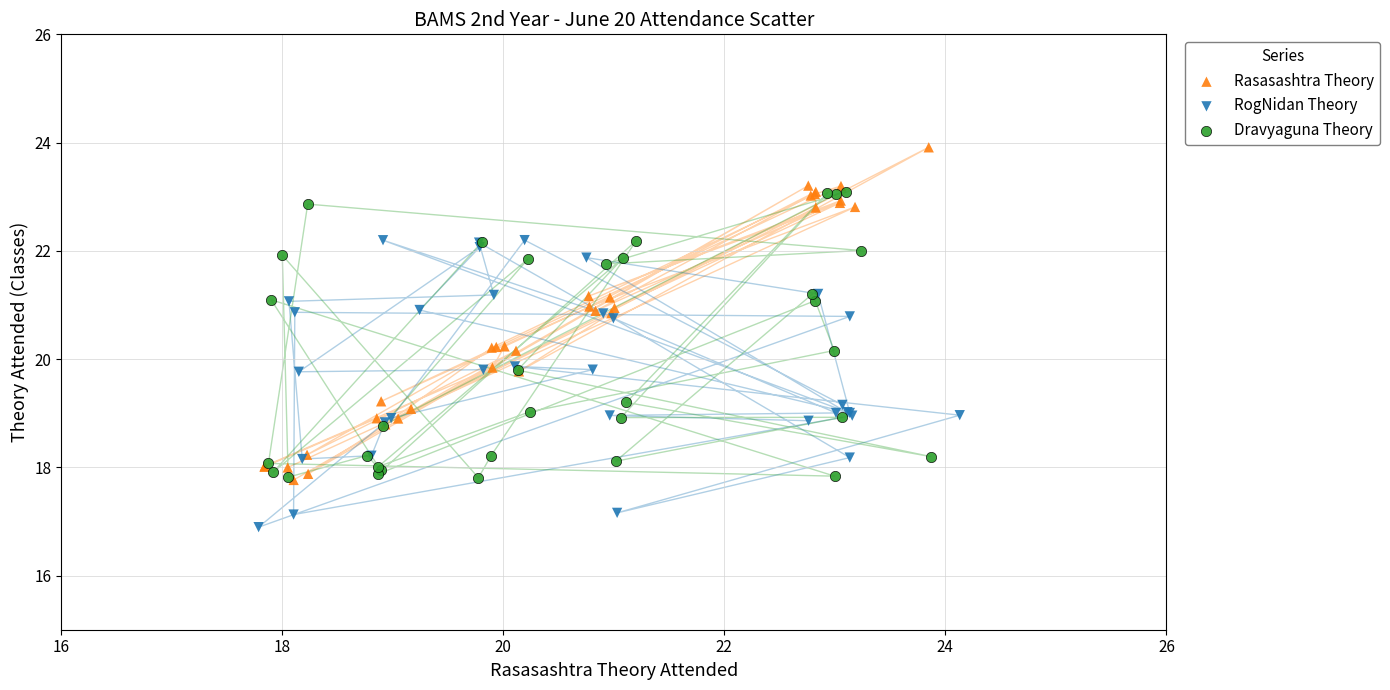

Which series reaches the maximum Y coordinate?

Rasasashtra Theory